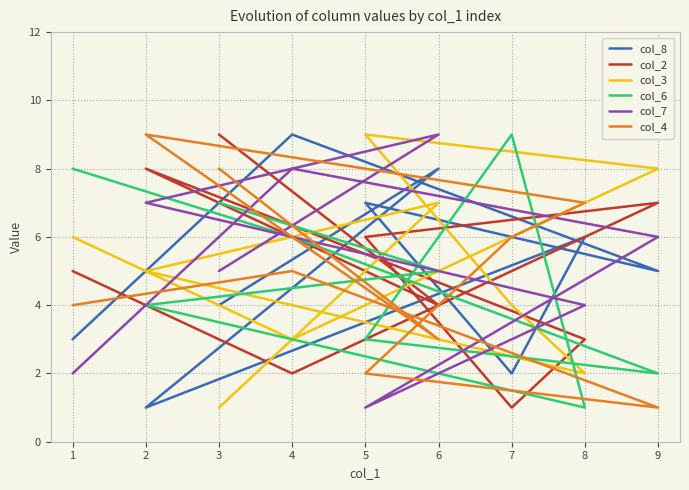

What is the difference between the maximum and minimum values in the col_6 series?

8